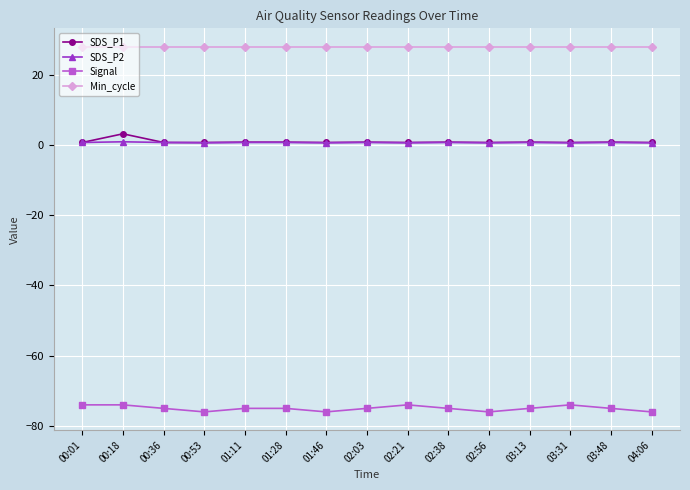

At which category does SDS_P1 reach its first local peak?

00:18